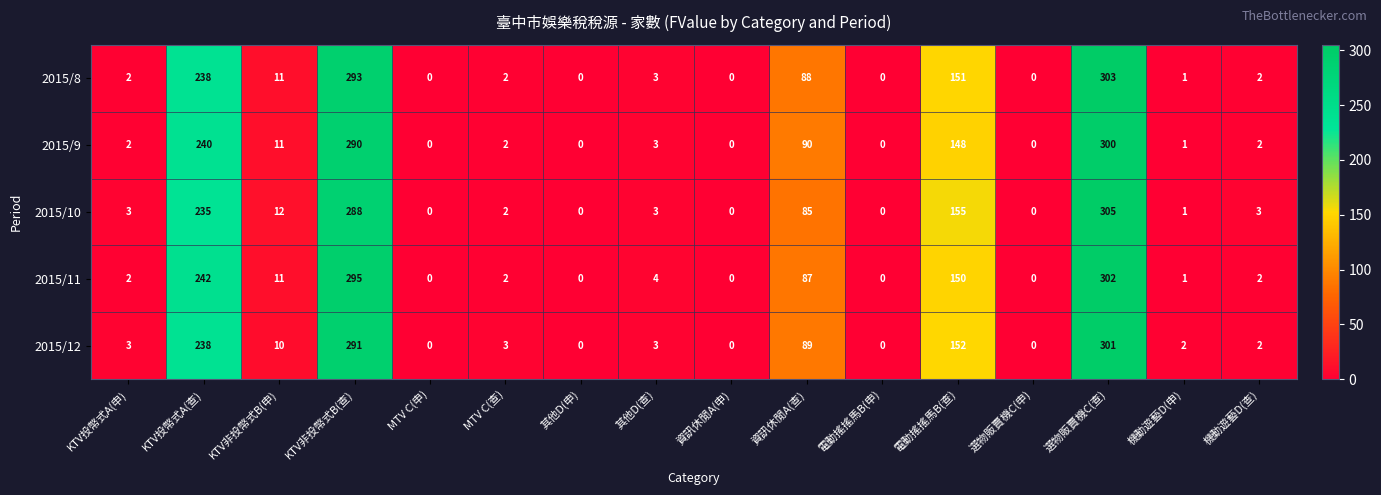

At which category does the chart reach its peak across all series?

選物販賣機C(查)